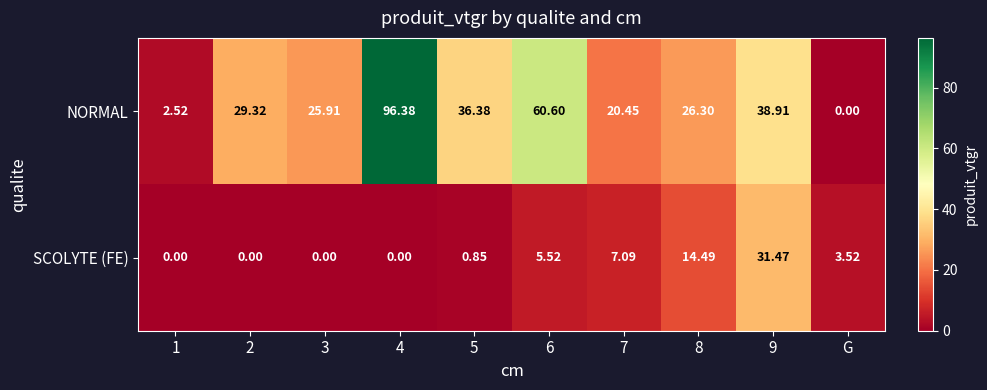

Which series has the largest range (max minus min)?

NORMAL